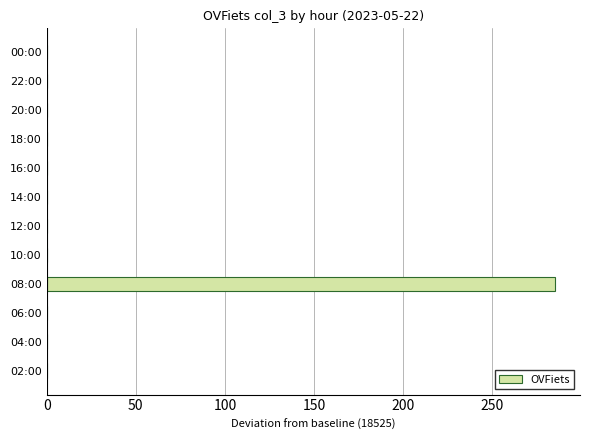

Is it true that the value at 04:00 is 0?

True